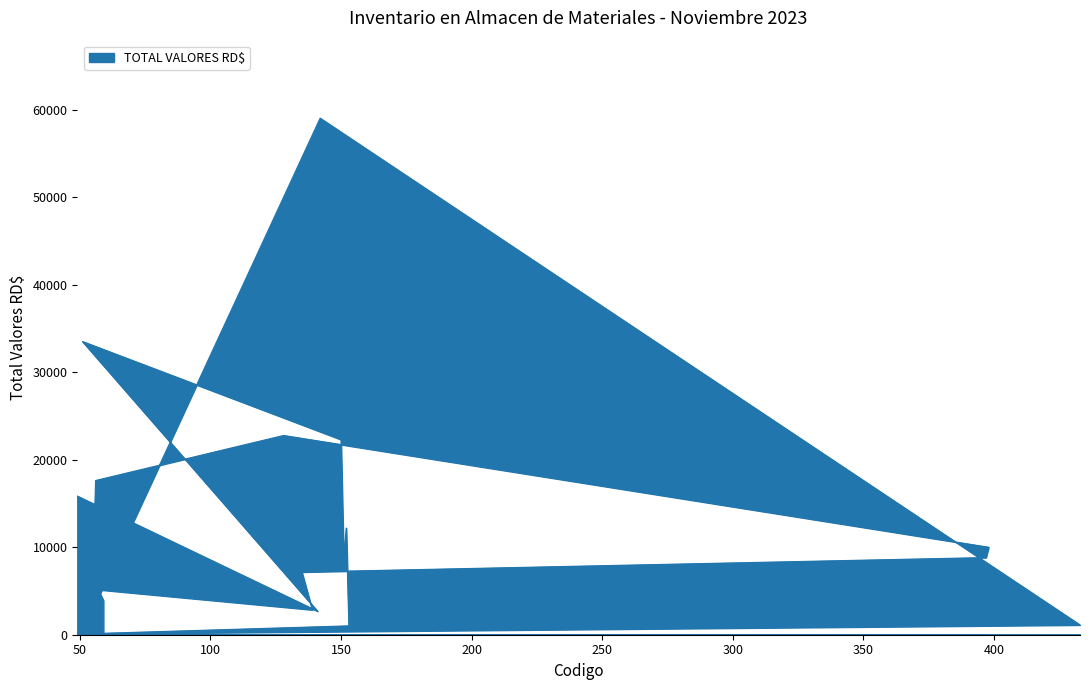

At which category does the chart reach its peak across all series?

142